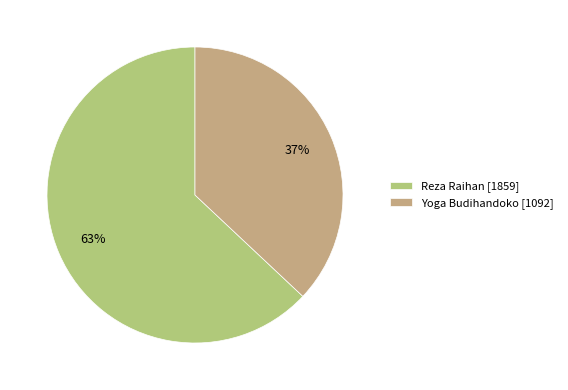

To the nearest percent, what portion does Reza Raihan represent?

63%